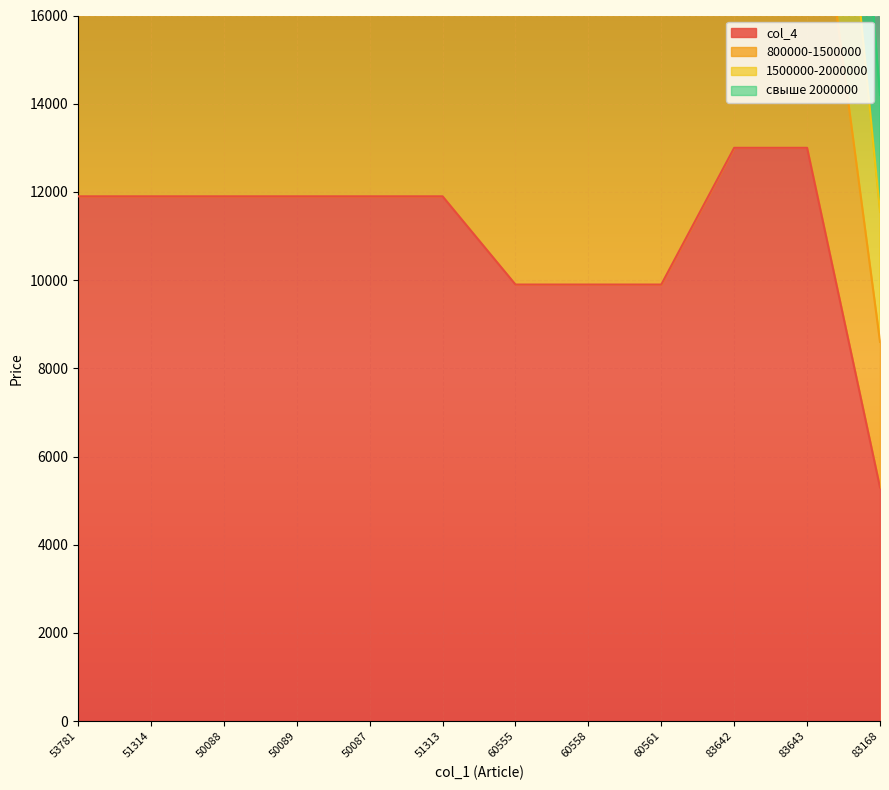

What is the difference between the second highest and minimum values in the свыше 2000000 series?

20650